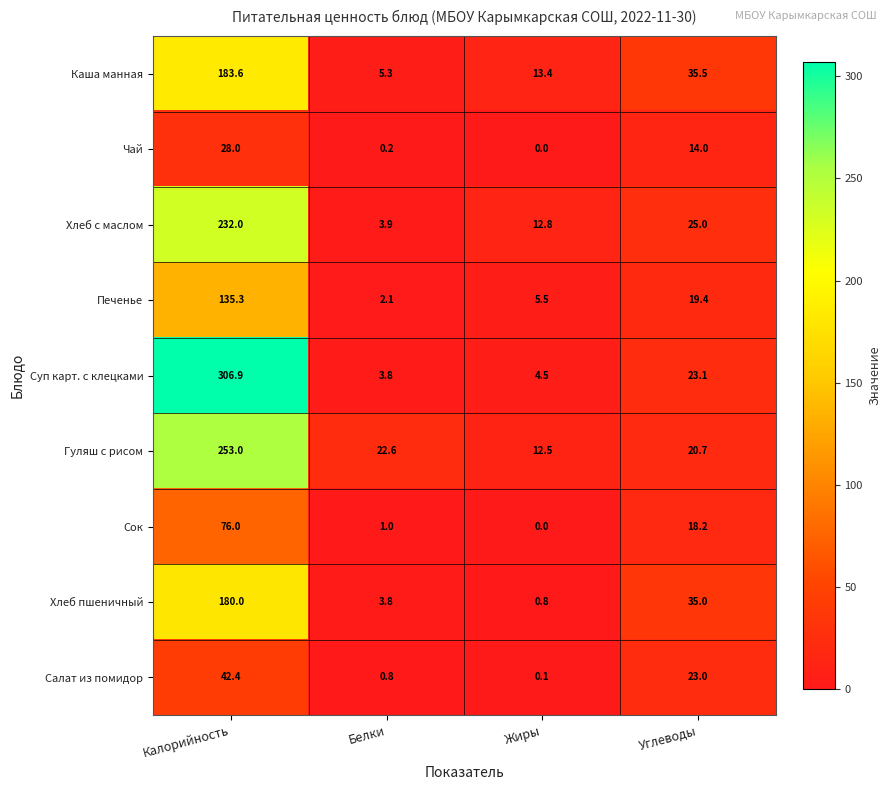

How many series are shown in this chart?

9